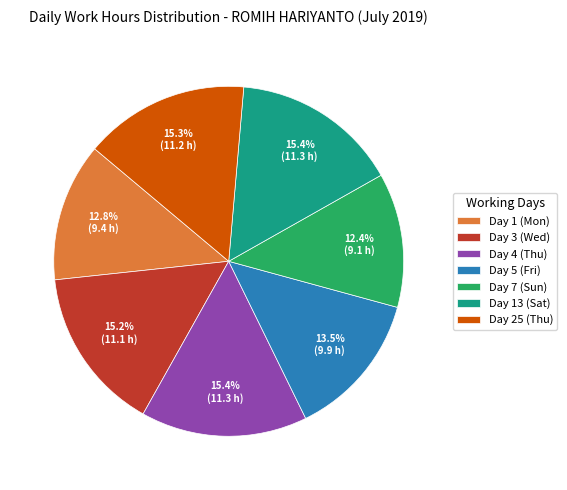

Does any single category account for the majority?

No